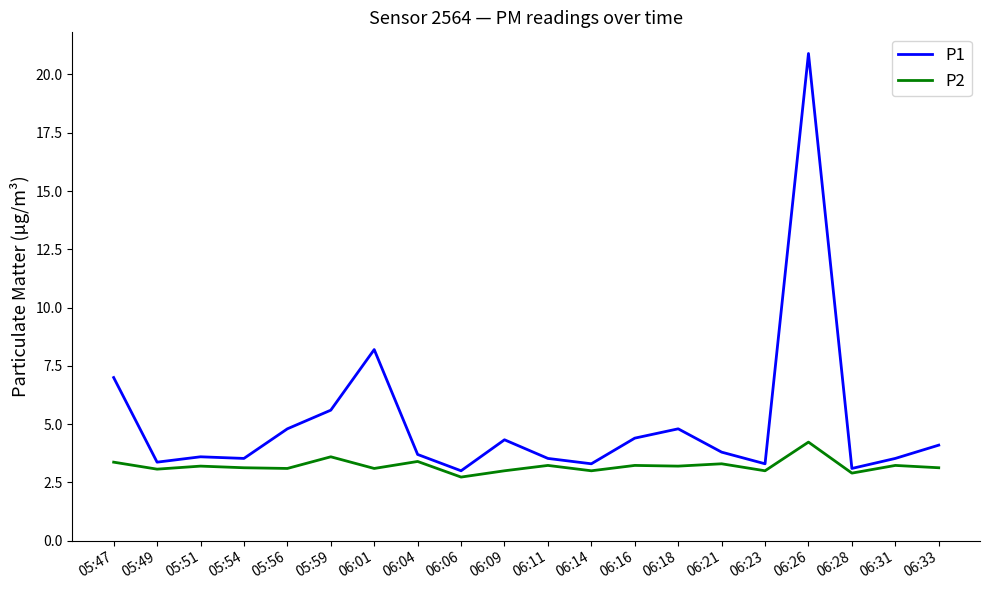

Does the chart have visible grid lines?

No